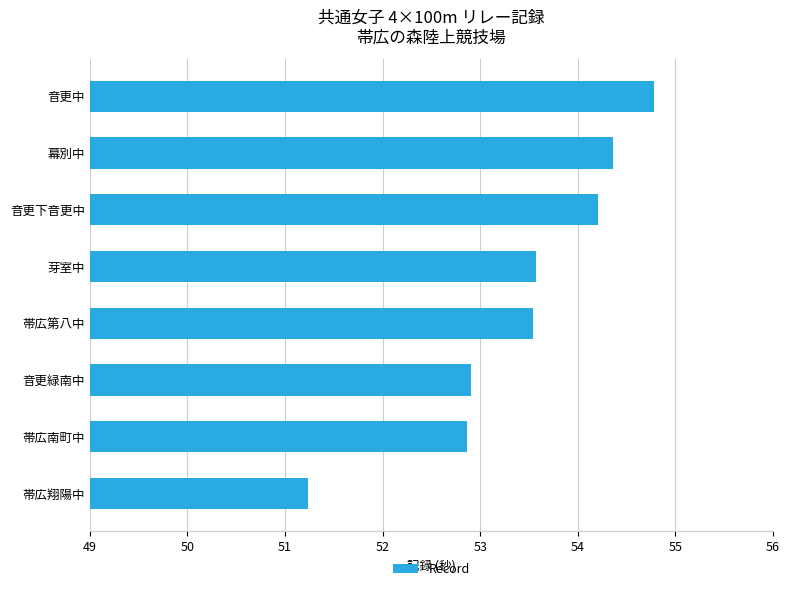

What is the maximum value shown in the chart?

54.8